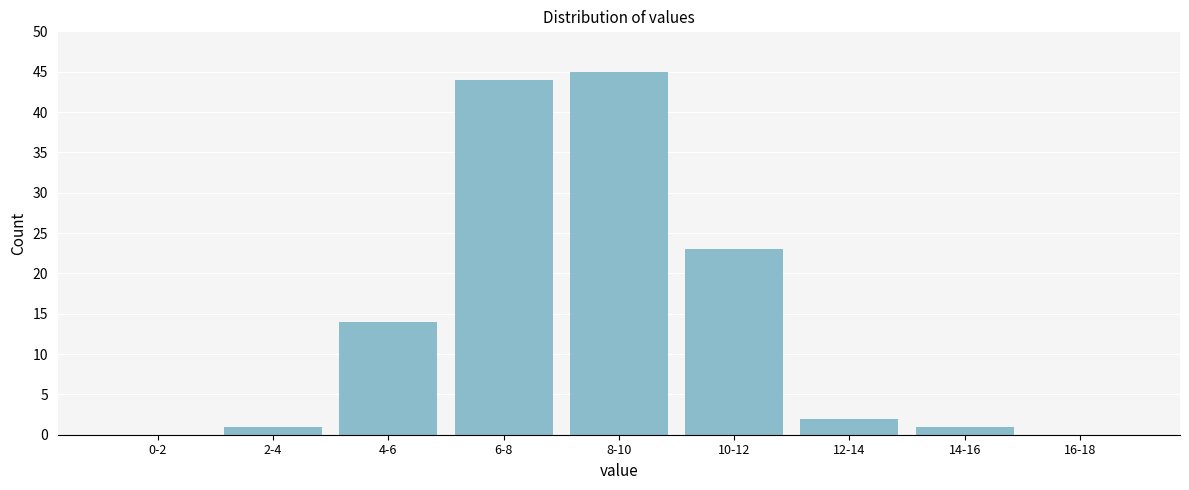

Reading left to right, list all the values displayed in this chart.

0-2=0	2-4=1	4-6=14	6-8=44	8-10=45	10-12=23	12-14=2	14-16=1	16-18=0